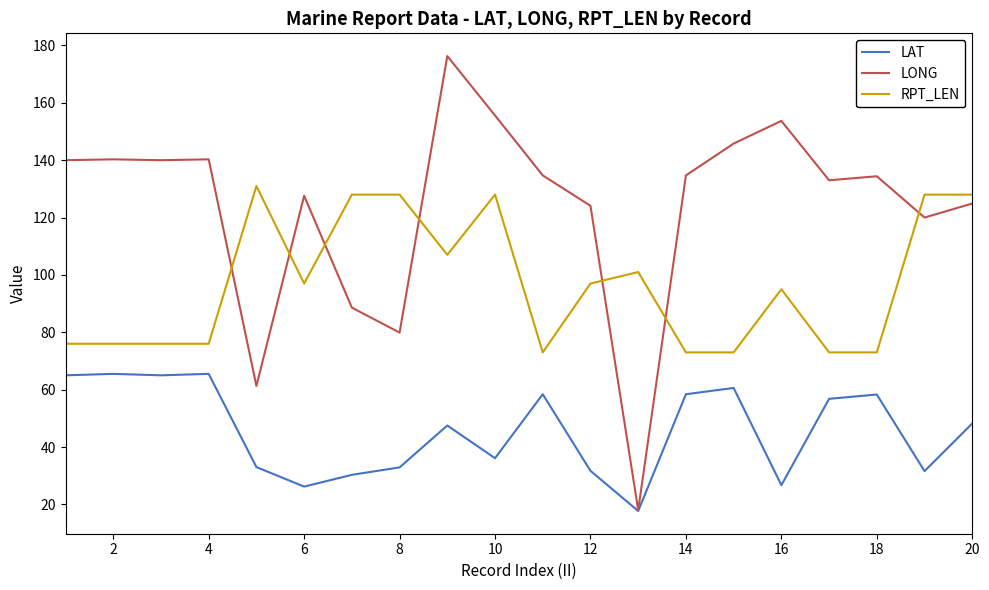

What is the highest value of the RPT_LEN series?

131.0